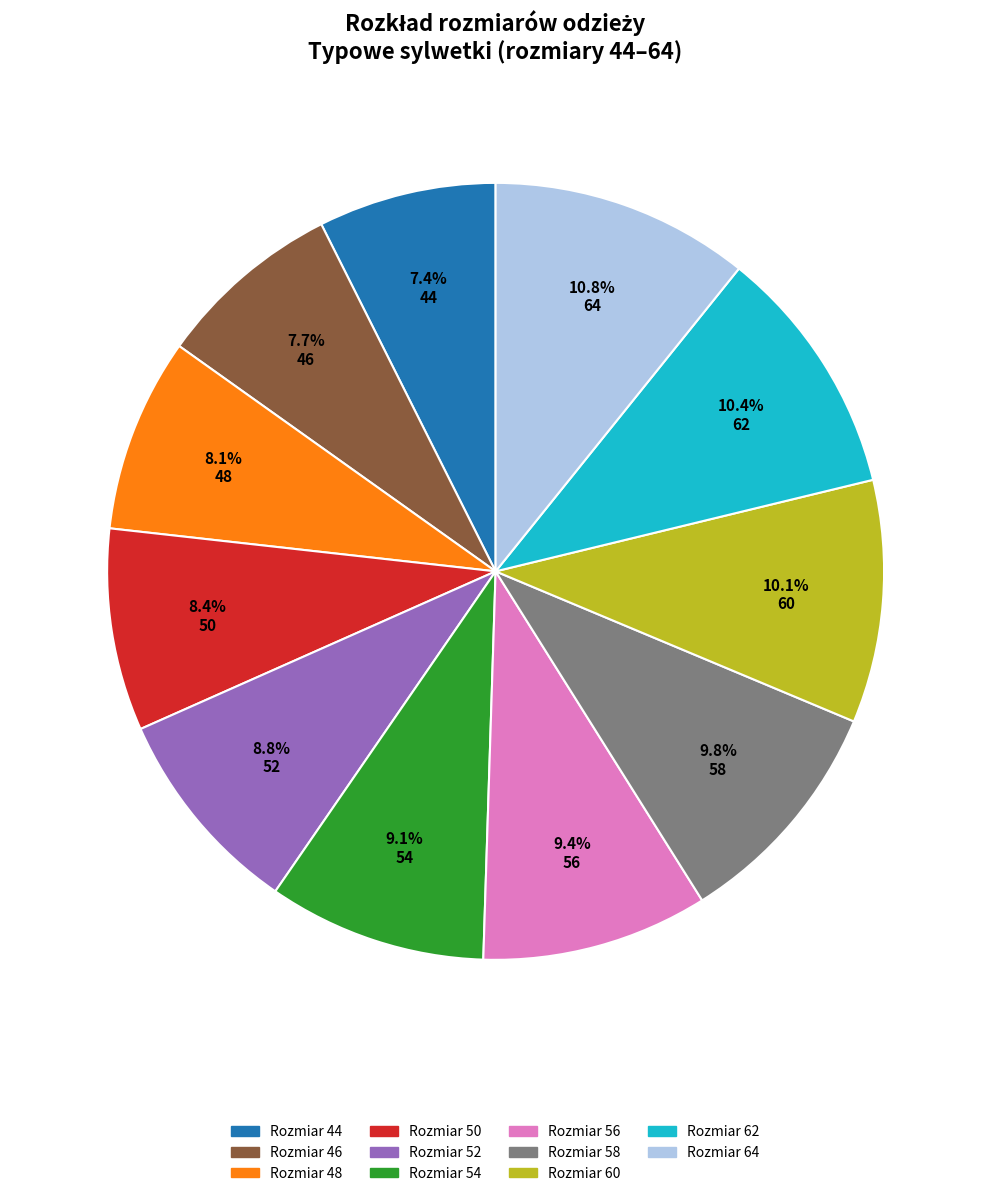

How many slices are in this pie chart?

11